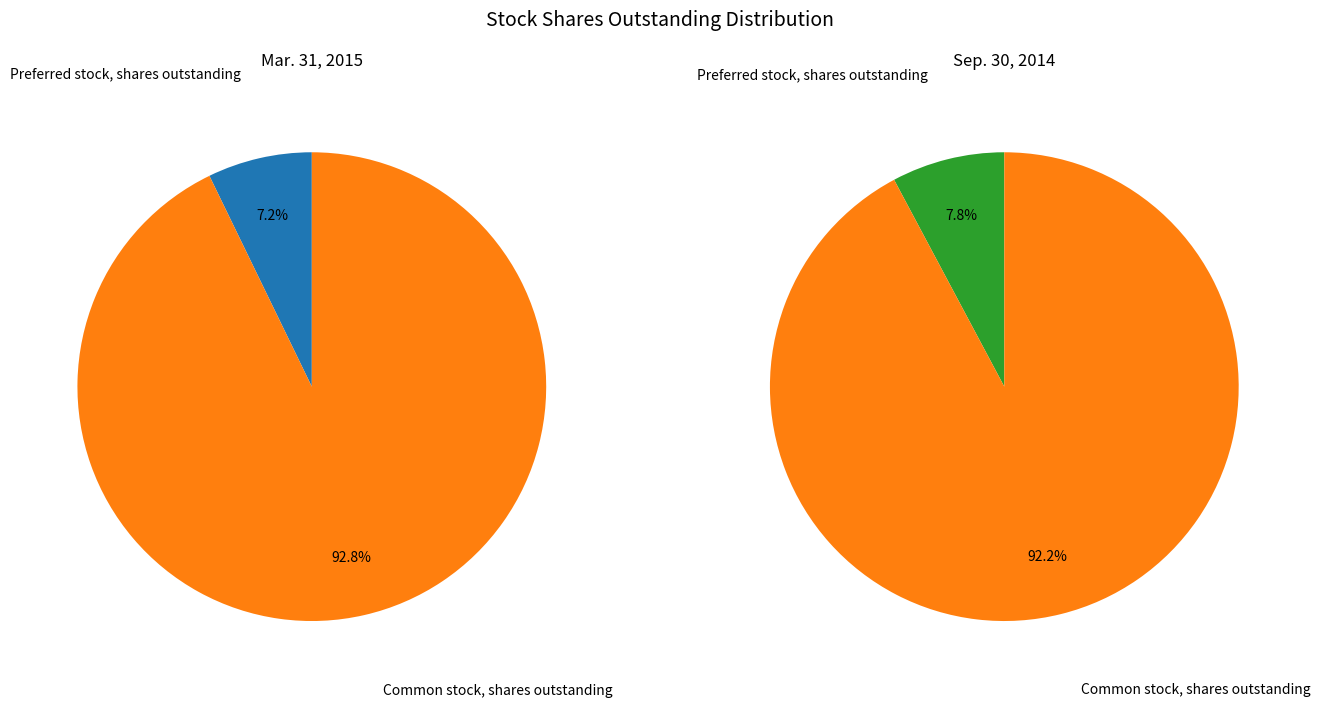

Do Common stock, shares outstanding and Preferred stock, shares outstanding together represent more than half of the pie?

Yes